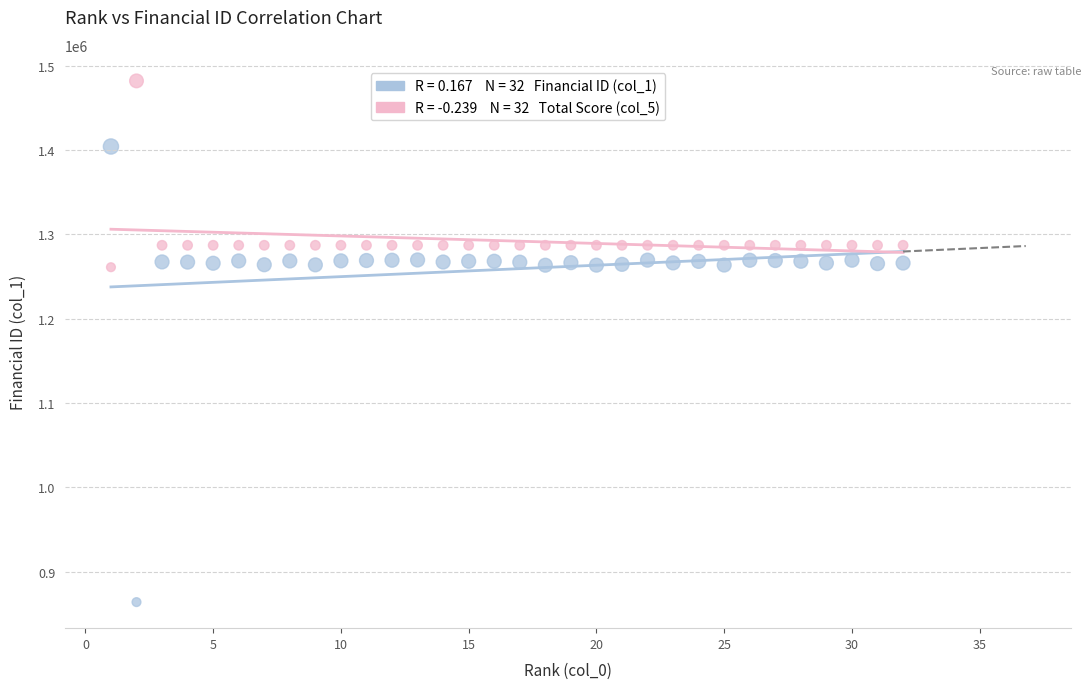

Across all data points, what is the range of X values (max minus min)?

31